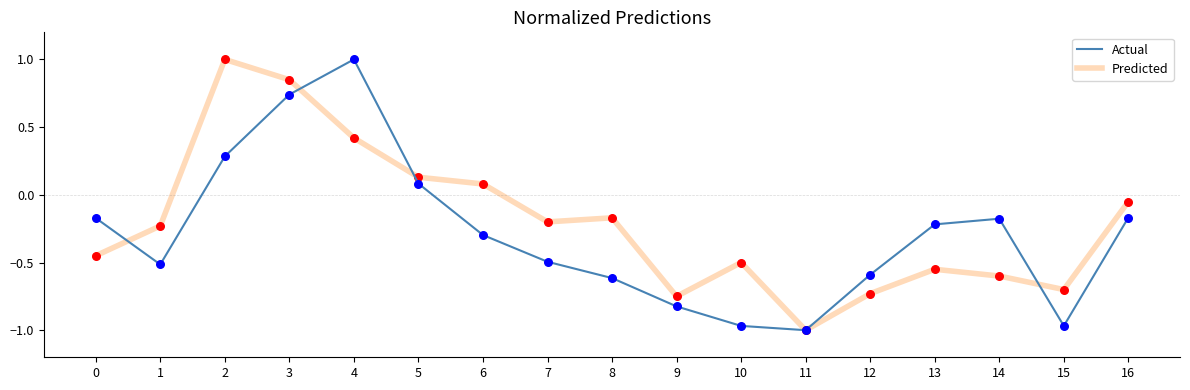

What are all the series names shown in the legend?

Actual, Predicted